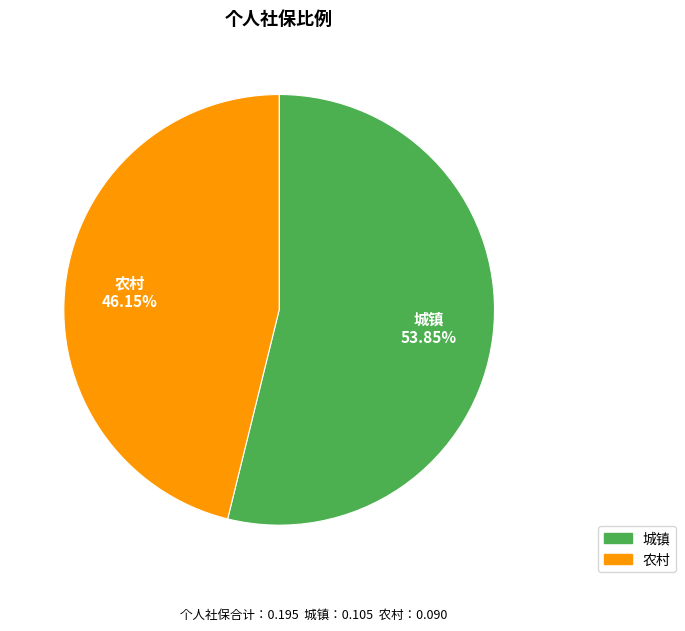

Which slice is the largest?

城镇